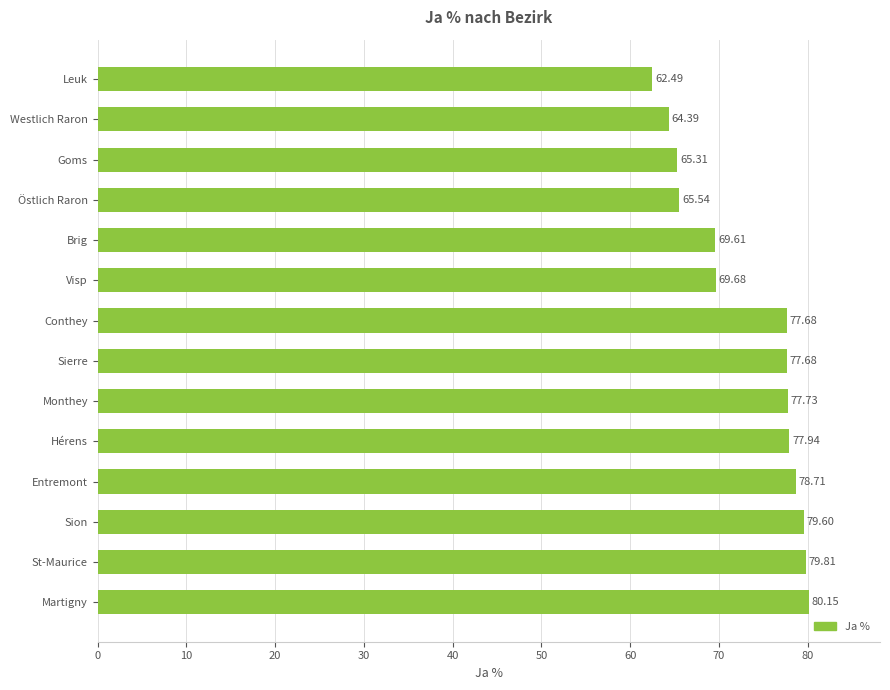

At which category does the chart reach its minimum across all series?

Leuk